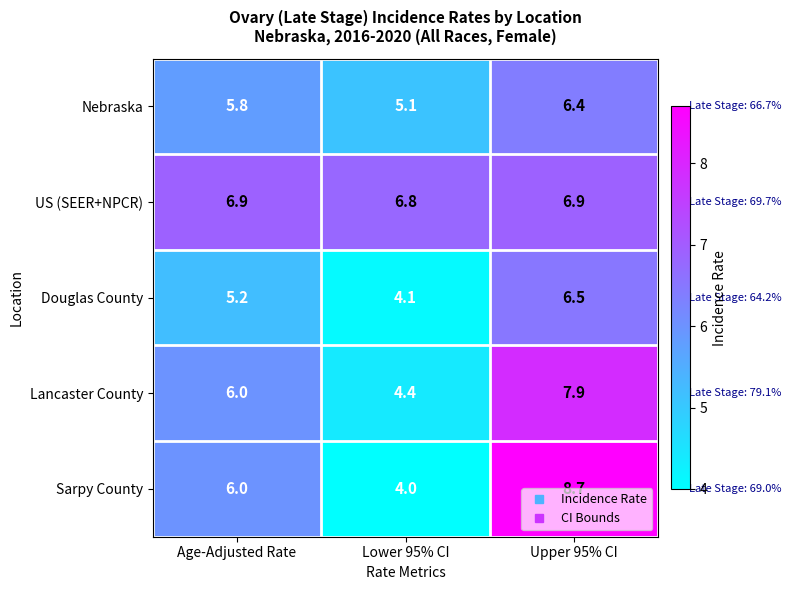

Count the US (SEER+NPCR) values in the range 6 to 7.

3